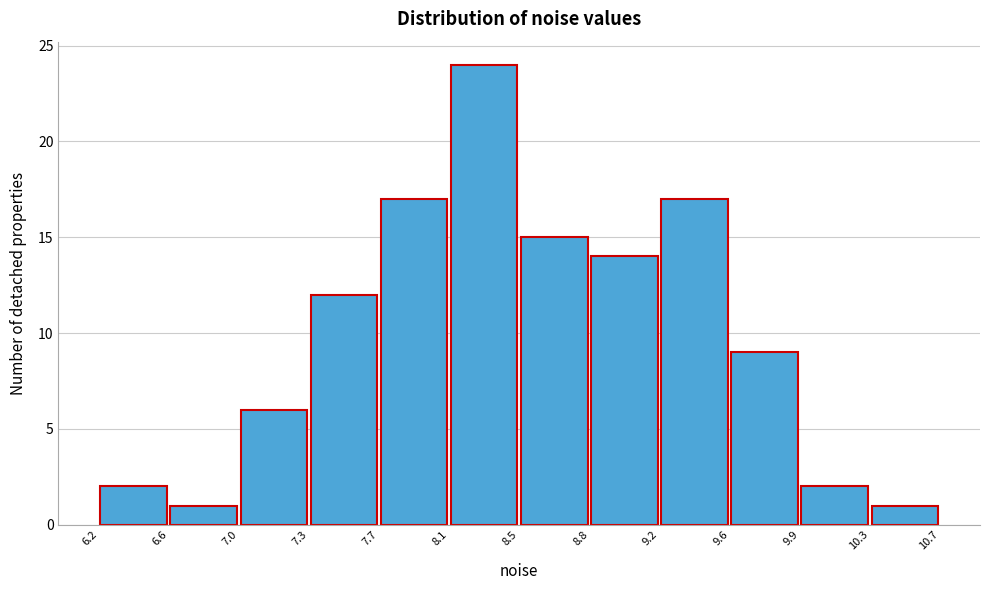

Which range on the x-axis has the tallest bar?

8.1 to 8.5